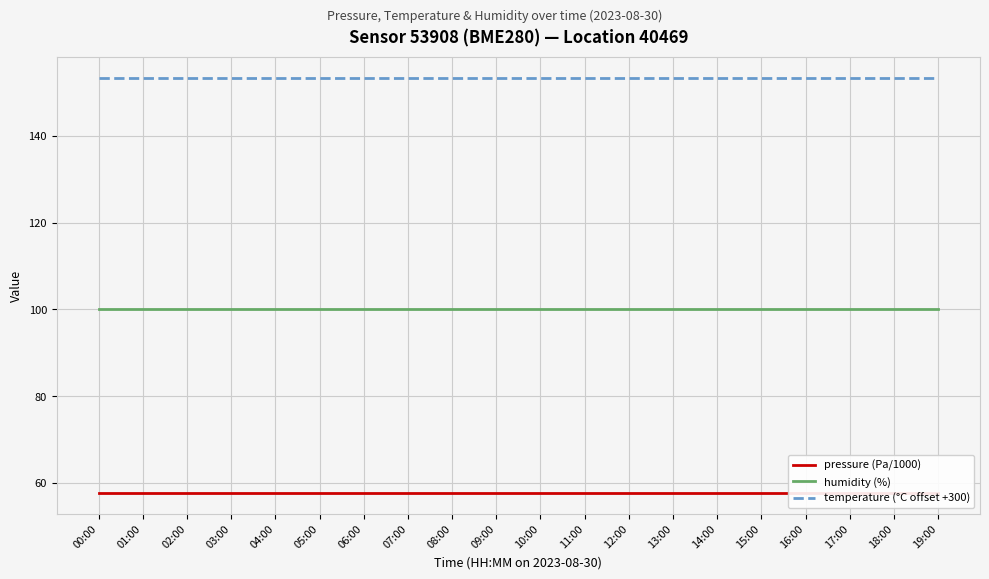

Is the value of humidity (%) at 14:00 greater than the value of pressure (Pa/1000) at 00:00?

Yes